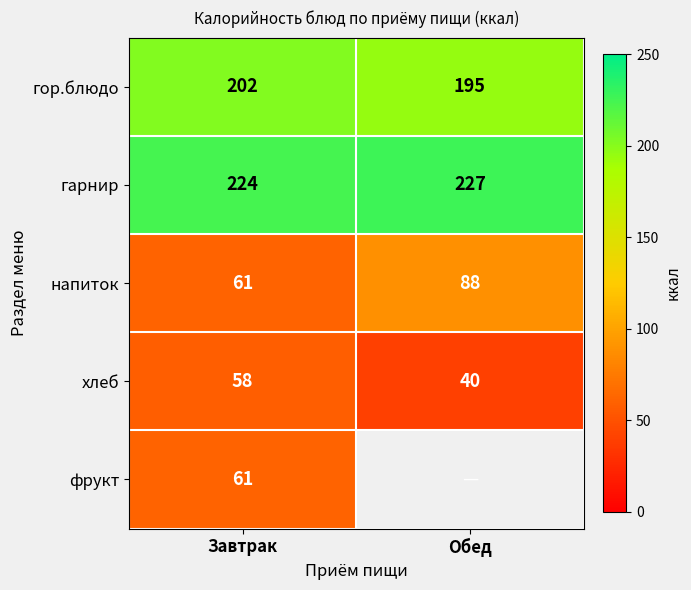

The value of напиток at Обед is 129. True or false?

False